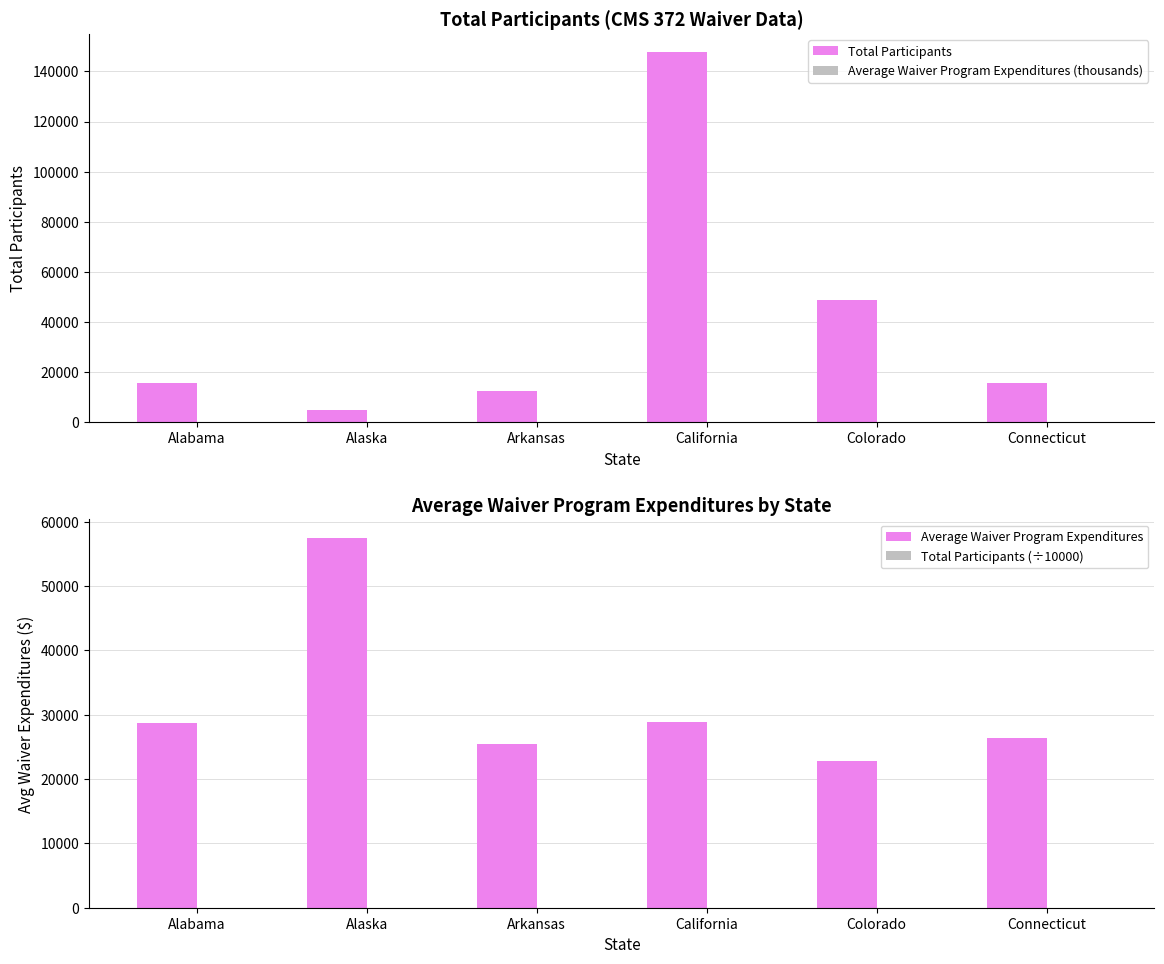

What is the value of the Total Participants (÷10000) bar at the 6th from the left?

1.6